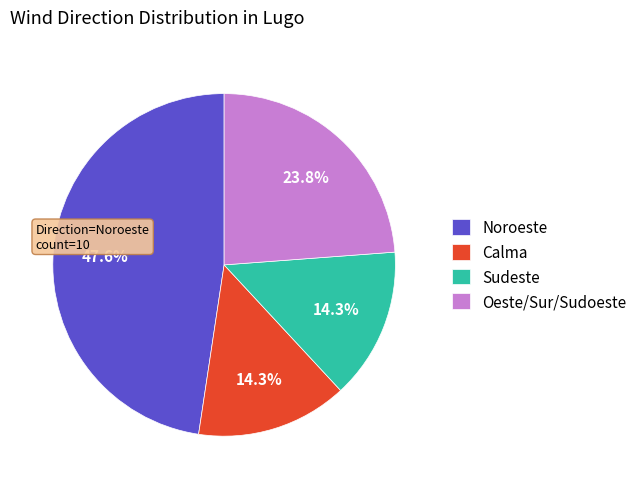

How many segments does this pie chart have?

4